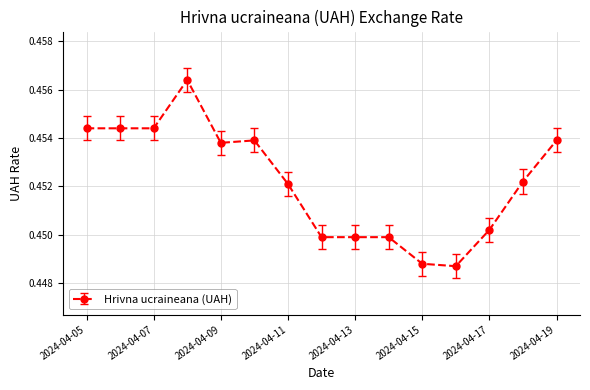

List the labels in order of value, largest first.

2024-04-08, 2024-04-05, 2024-04-06, 2024-04-07, 2024-04-10, 2024-04-19, 2024-04-09, 2024-04-18, 2024-04-11, 2024-04-17, 2024-04-12, 2024-04-13, 2024-04-14, 2024-04-15, 2024-04-16